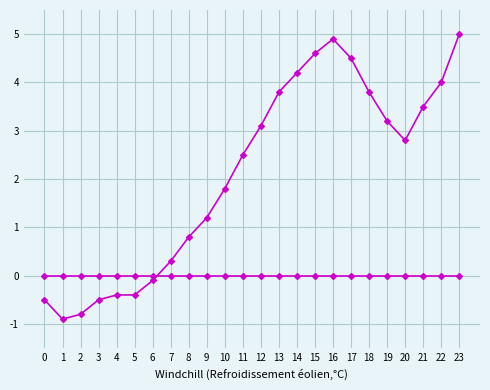

Does the chart have visible grid lines?

Yes